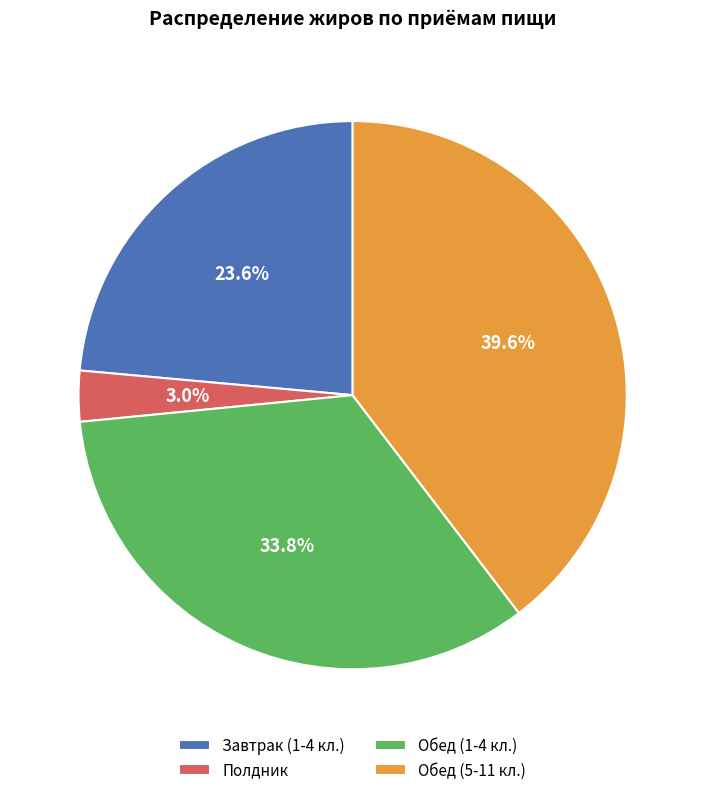

What is the ratio of the value at Обед (5-11 кл.) to the value at Обед (1-4 кл.)?

1.2